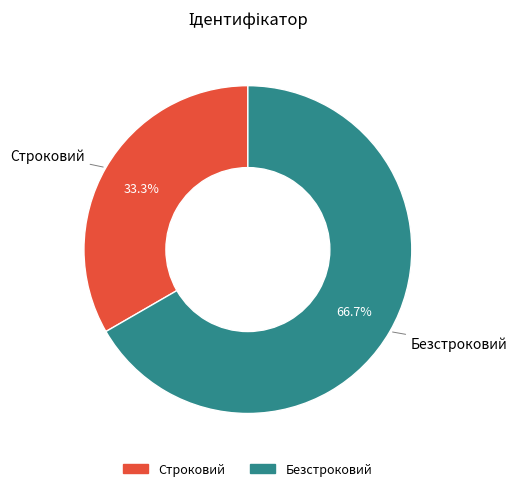

Which slice is the largest?

Безстроковий